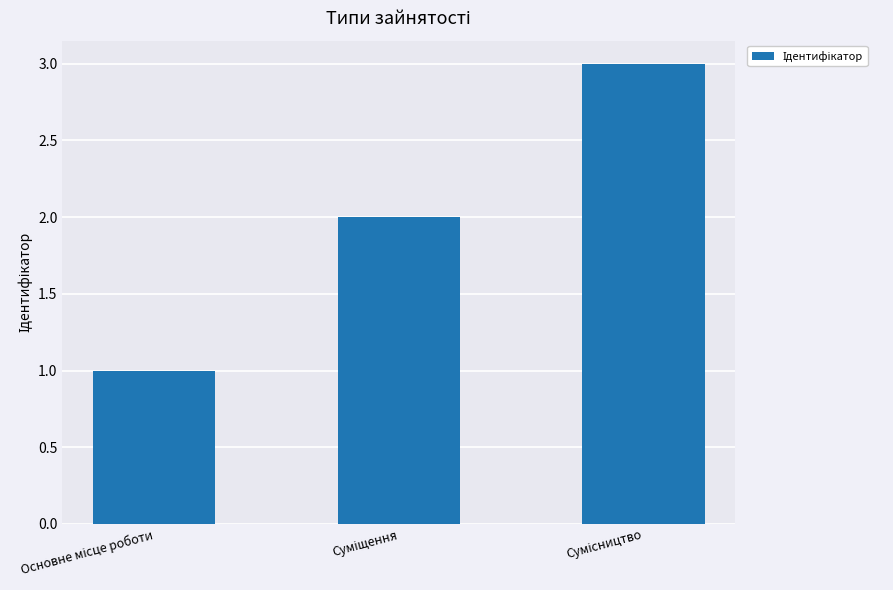

What is the maximum value shown in the chart?

3